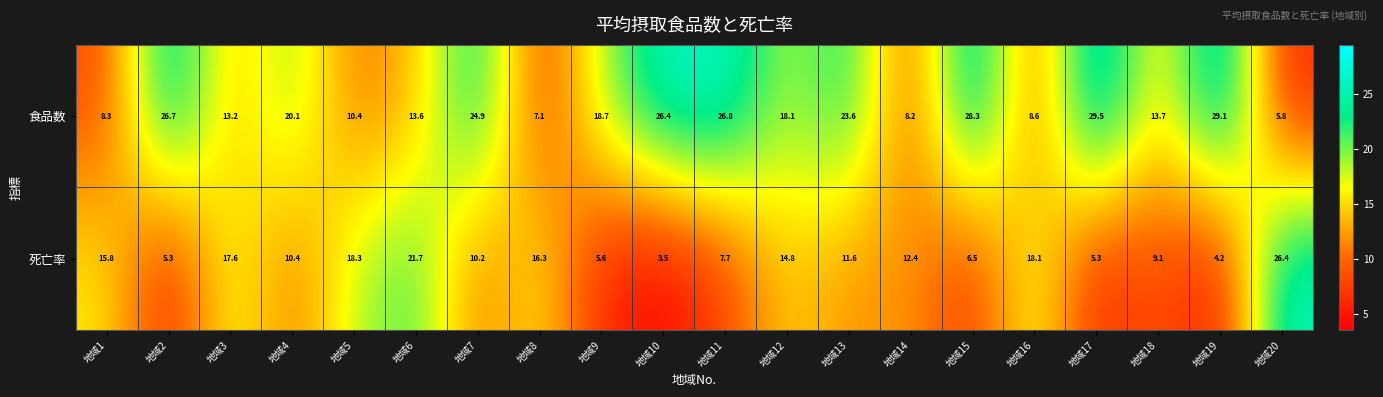

What is the sum of the 死亡率 values at 地域19 and 地域7?

14.4